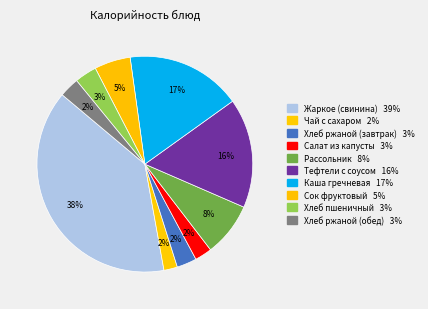

What percentage do Рассольник and Жаркое (свинина) together represent?

47.0%